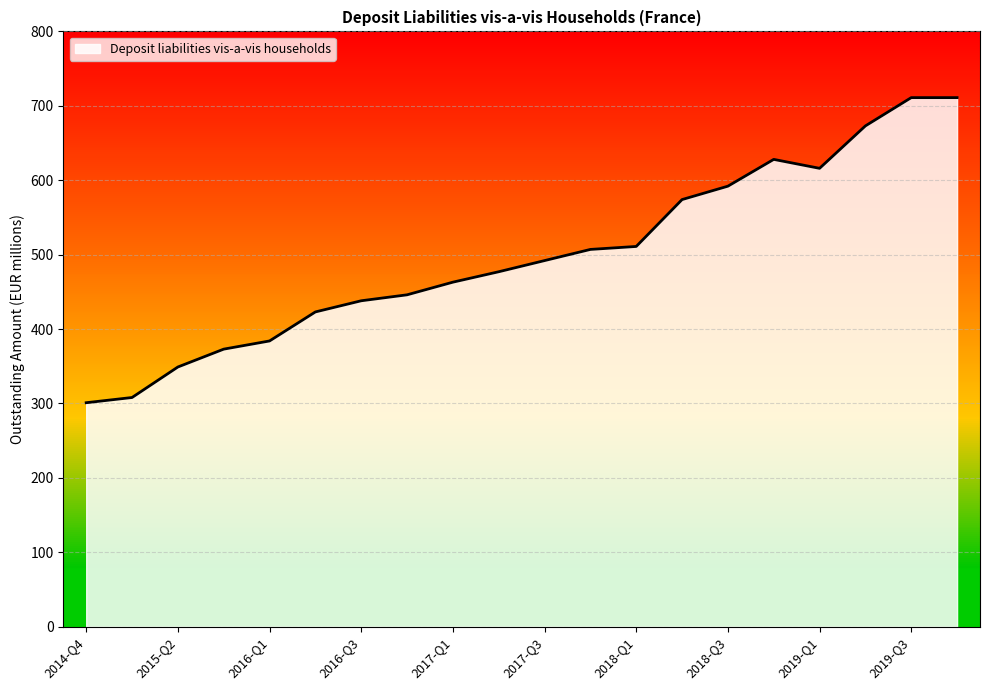

What is the greatest value displayed?

711